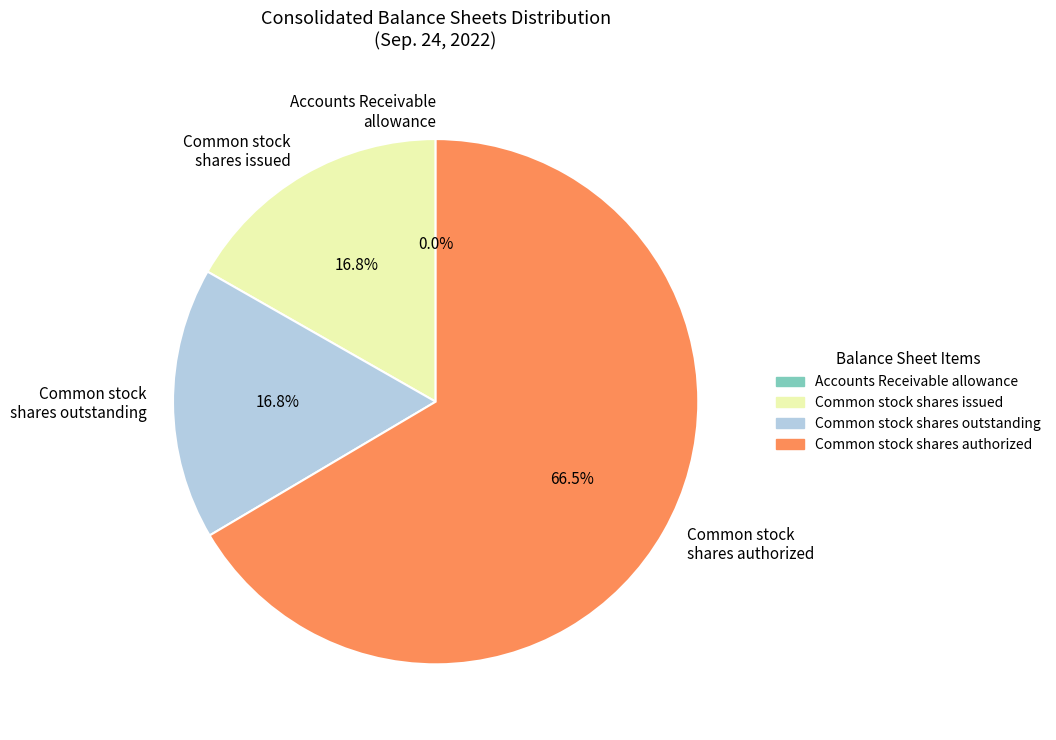

What percentage do Common stock shares authorized and Common stock shares outstanding together represent?

83.2%